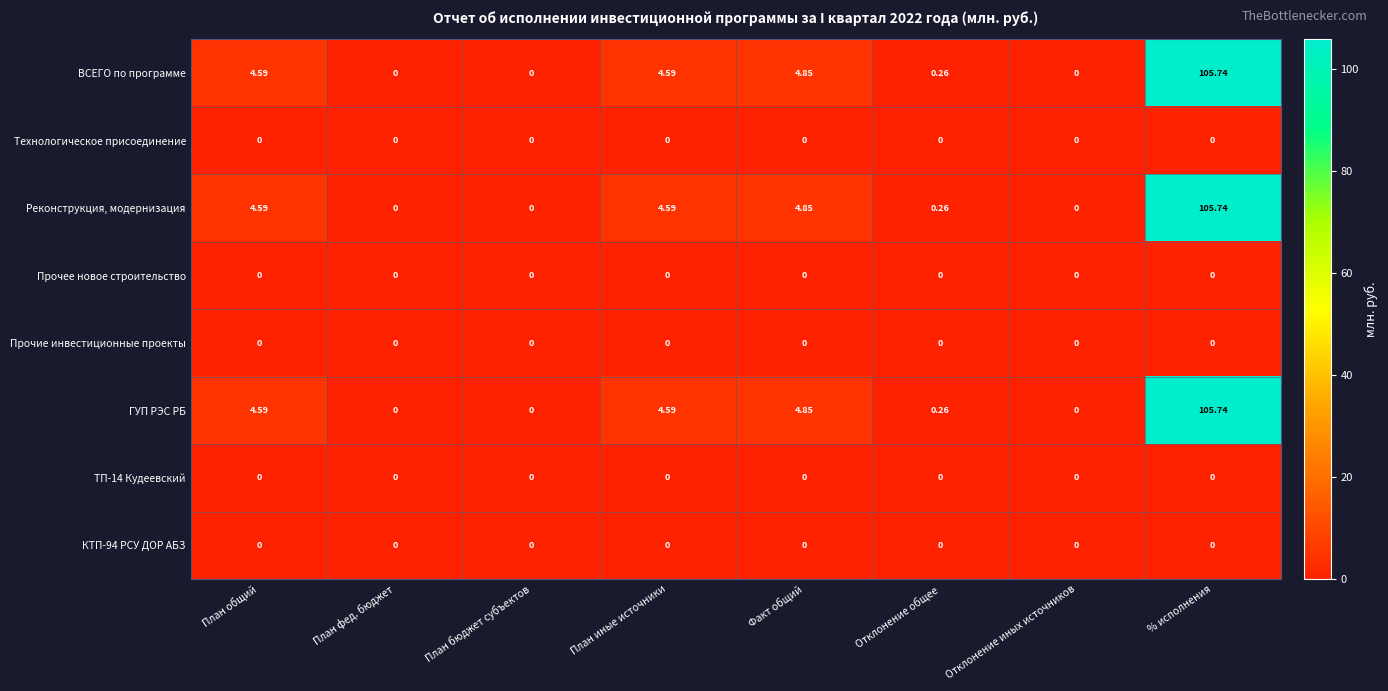

Is the value of ВСЕГО по программе at Отклонение общее greater than the value of Реконструкция, модернизация at Факт общий?

No